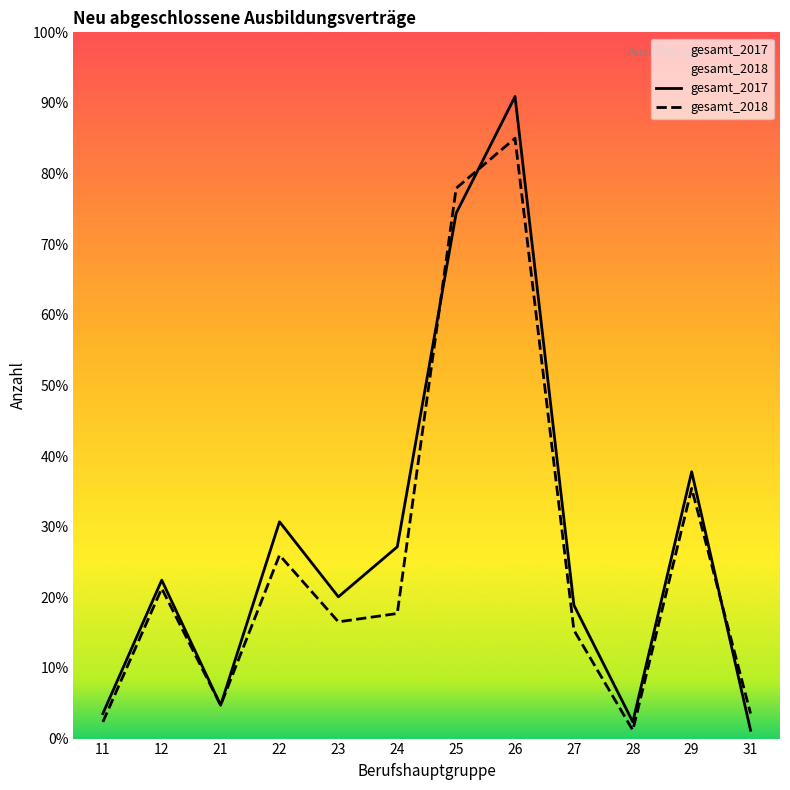

How many values in the gesamt_2018 series exceed 45?

5